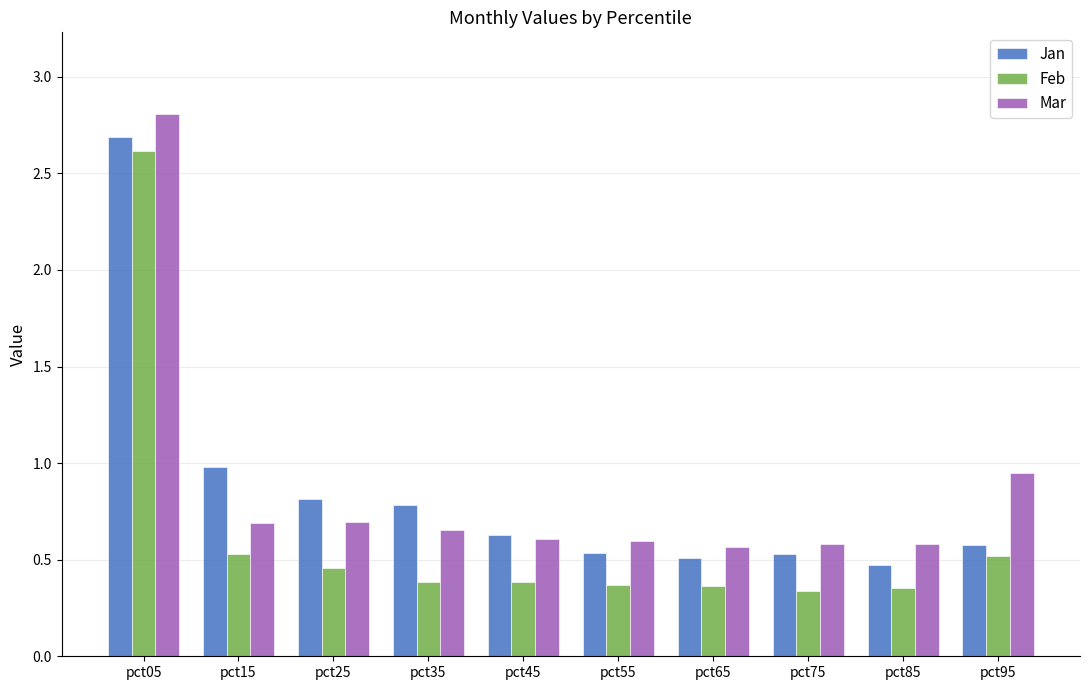

Is the value of Jan at pct85 greater than the value of Mar at pct35?

No